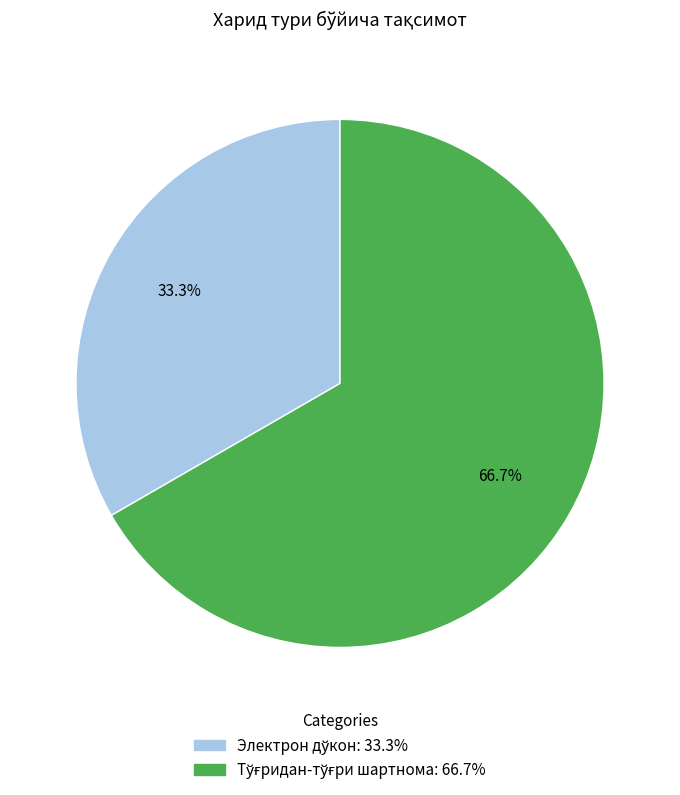

Does any single category account for the majority?

Yes